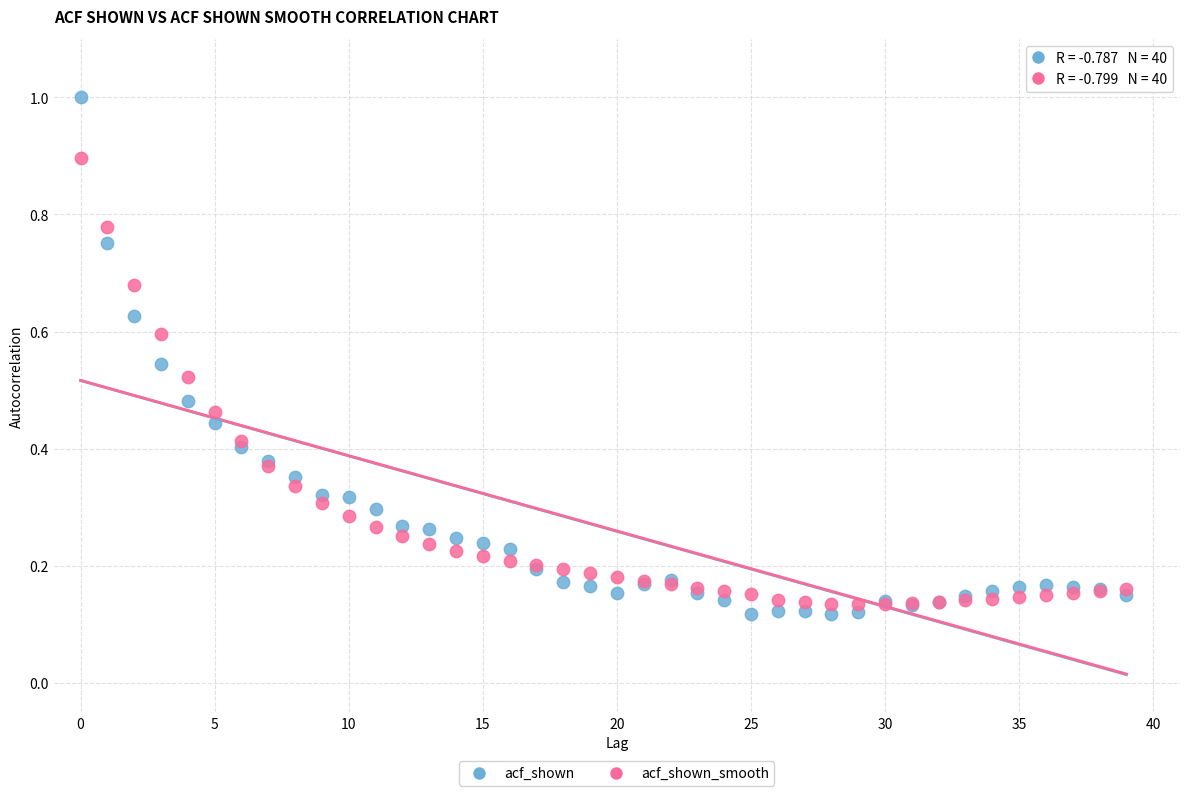

Which series contains the highest Y value?

acf_shown